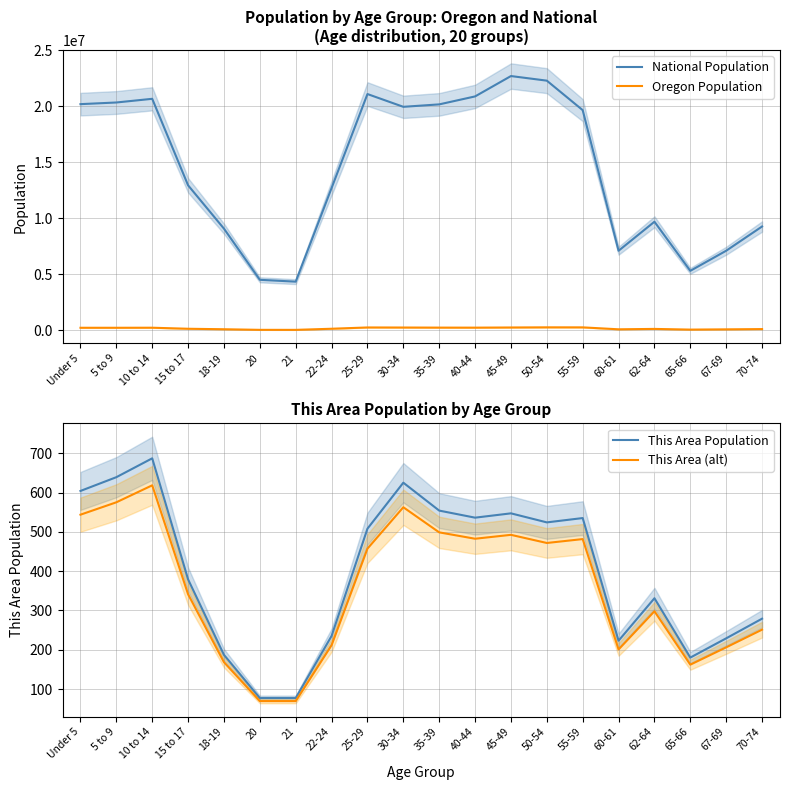

Reading left to right, transcribe all the data shown in this chart.

National Population: 20201362.0	20348657.0	20677194.0	12954254.0	9086089.0	4519129.0	4354294.0	12712576.0	21101849.0	19962099.0	20179642.0	20890964.0	22708591.0	22298125.0	19664805.0	7113727.0	9704197.0	5319902.0	7115361.0	9278166.0
Oregon Population: 237556.0	237214.0	242553.0	149130.0	105730.0	52462.0	50575.0	150011.0	265033.0	259111.0	251163.0	248362.0	262879.0	276196.0	273423.0	100551.0	135592.0	73650.0	96197.0	120194.0
This Area Population: 604.0	639.0	687.0	379.0	187.0	77.0	77.0	235.0	508.0	625.0	554.0	536.0	547.0	524.0	535.0	223.0	331.0	180.0	229.0	279.0
This Area (alt): 543.6	575.1	618.3	341.1	168.3	69.3	69.3	211.5	457.2	562.5	498.6	482.4	492.3	471.6	481.5	200.7	297.9	162.0	206.1	251.1